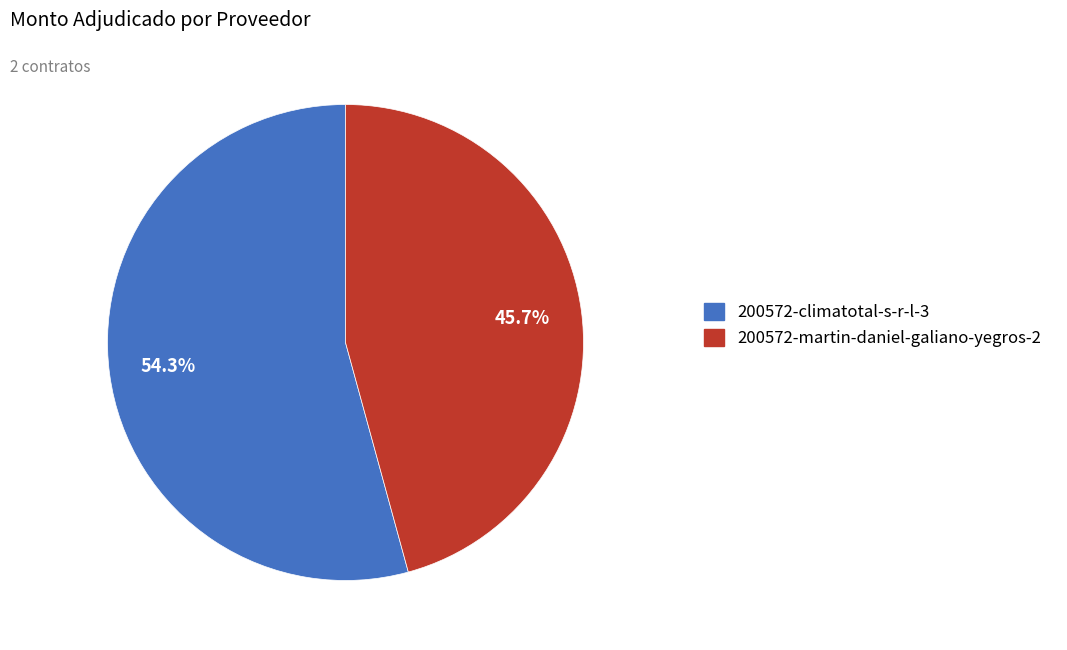

Rank the categories by value from highest to lowest.

200572-climatotal-s-r-l-3, 200572-martin-daniel-galiano-yegros-2